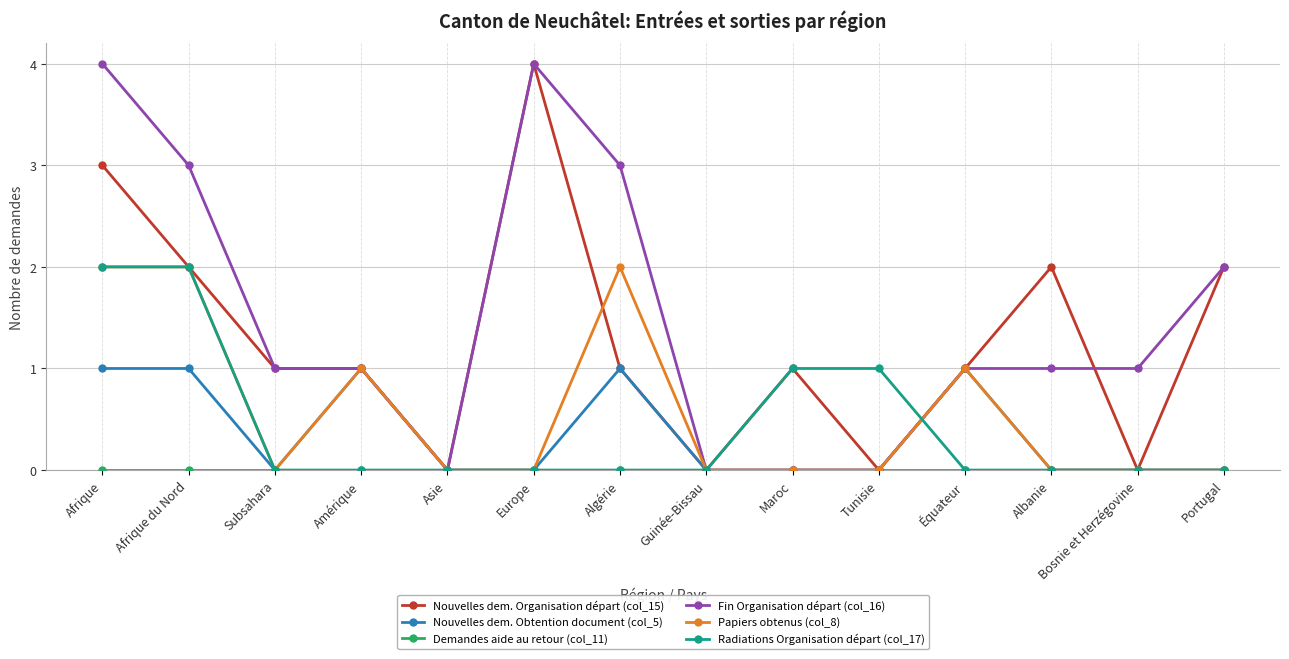

True or false: Fin Organisation départ (col_16) has more than 0 points higher than both neighbors.

True